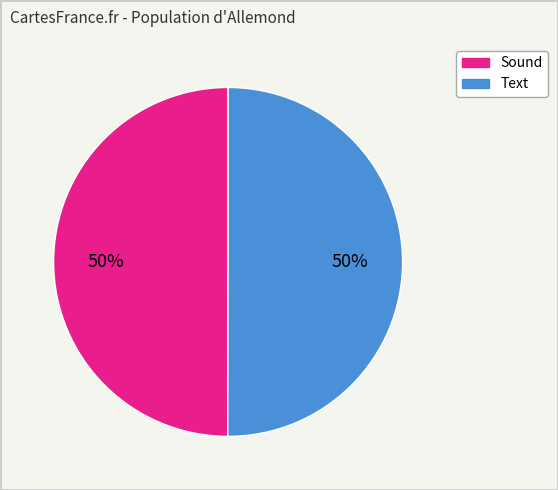

To the nearest percent, what percentage of the pie is Sound?

50%